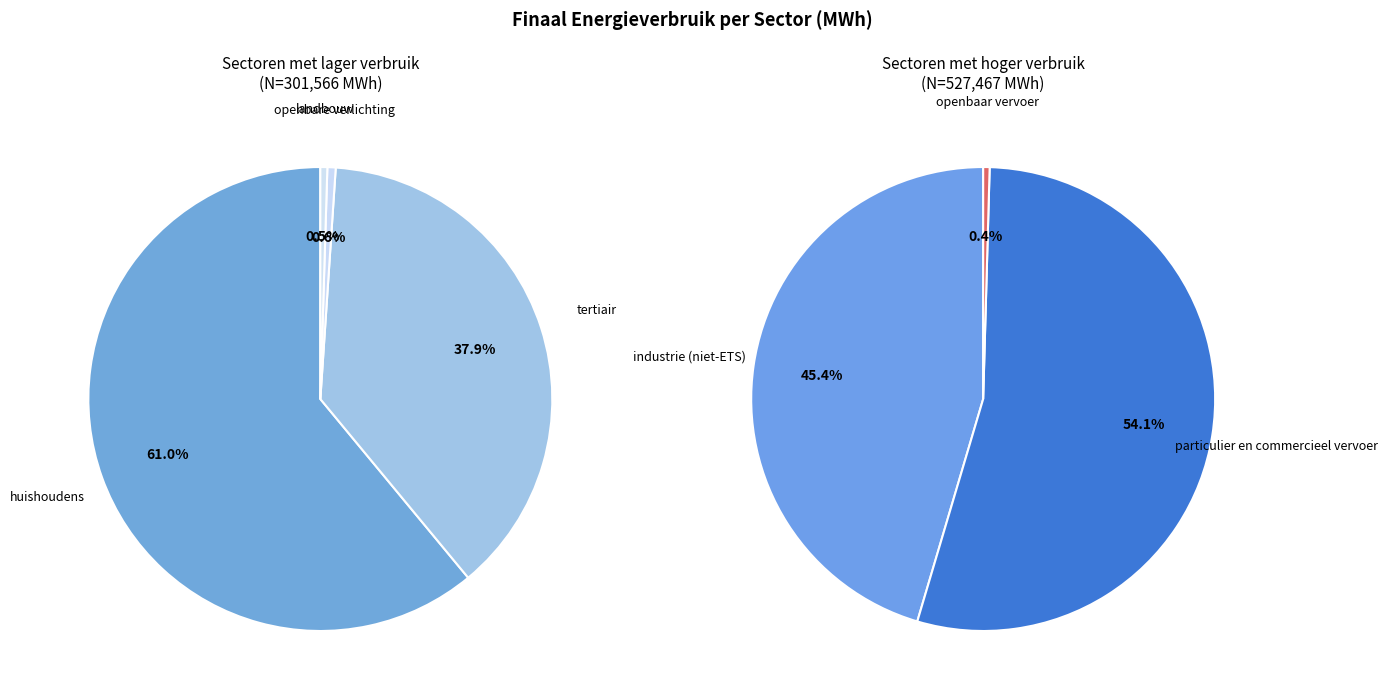

Count the number of slices in the pie.

7